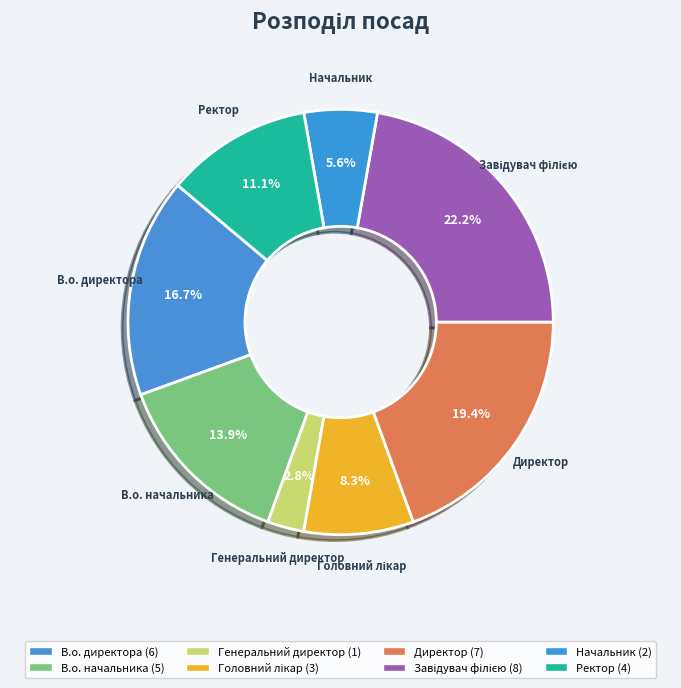

What is the change in value from Генеральний директор to Директор?

+6